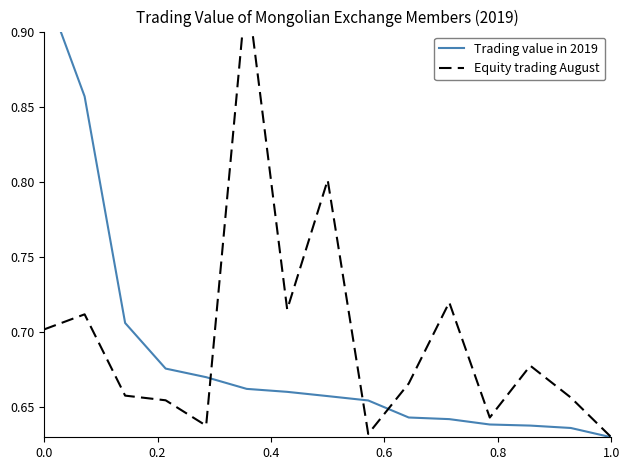

The Equity trading August series shows 0.7 at 0.2. True or false?

True